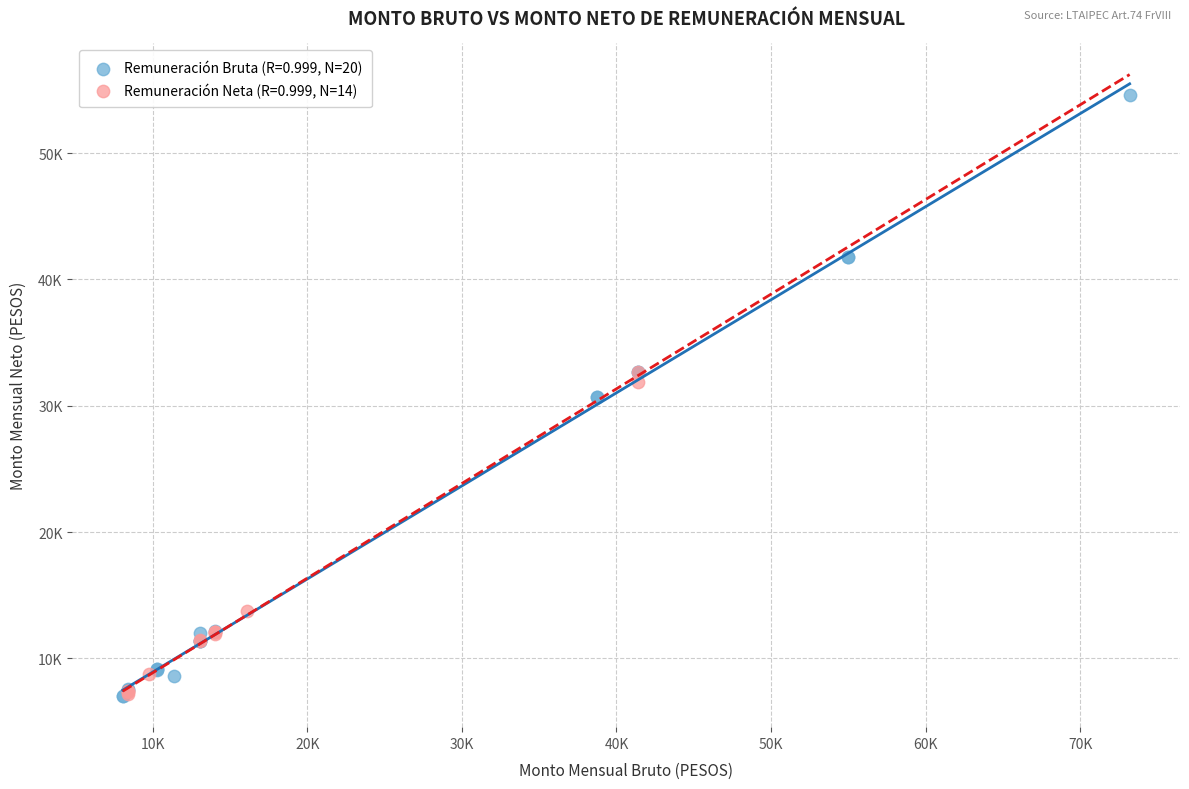

What are all the series names shown in the legend?

Remuneración Bruta (R=0.999, N=20), Remuneración Neta (R=0.999, N=14)